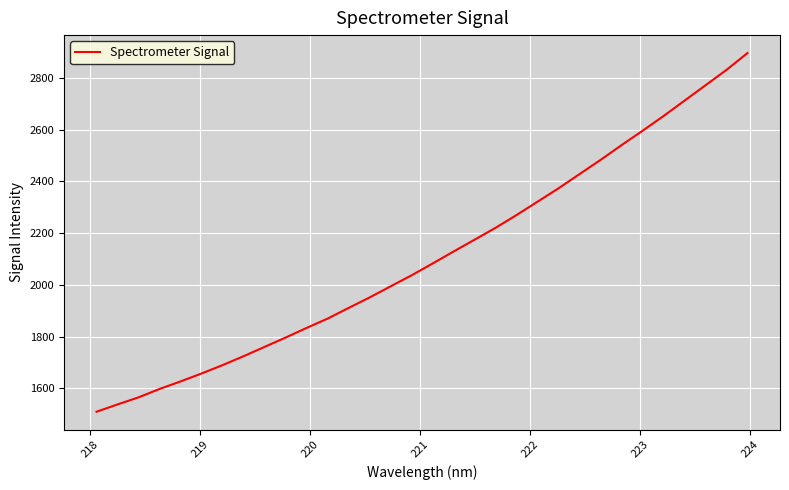

What is the sum of all values?

67548.5